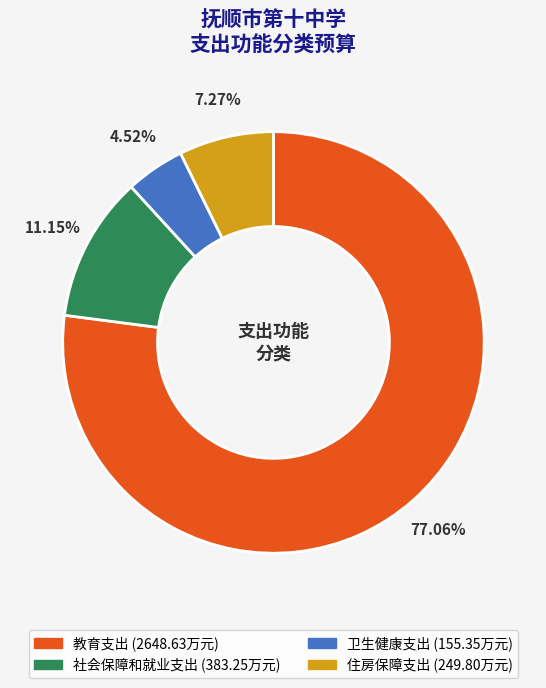

Count the number of slices in the pie.

4